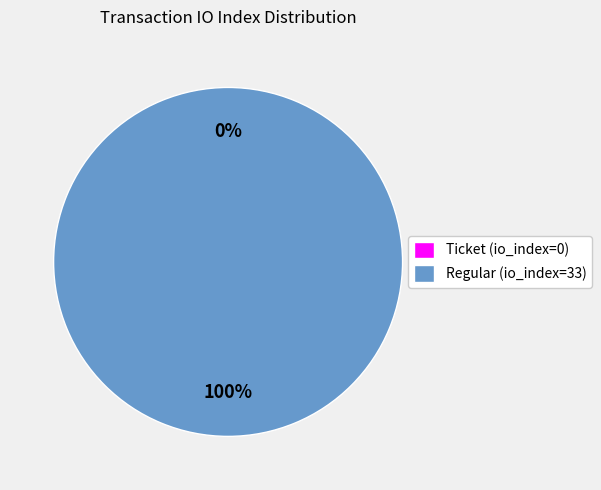

Which category has the smallest portion of the pie?

Ticket (io_index=0)